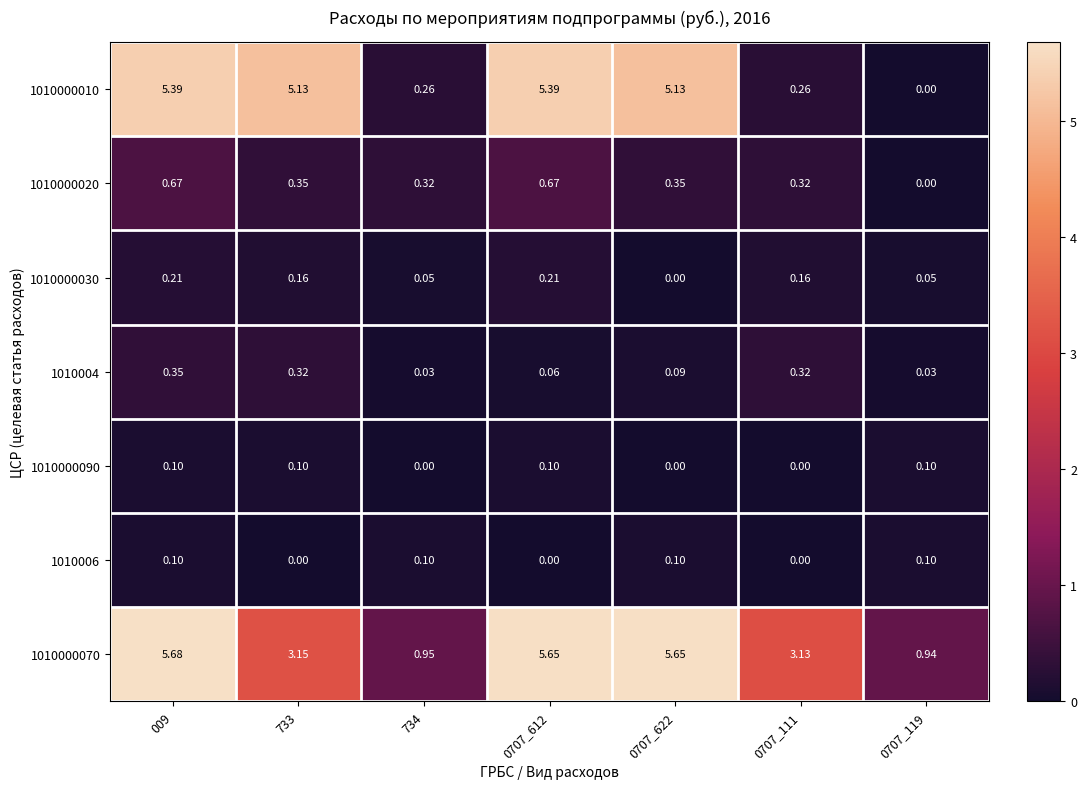

What is the total value across all series at 0707_612?

12.1